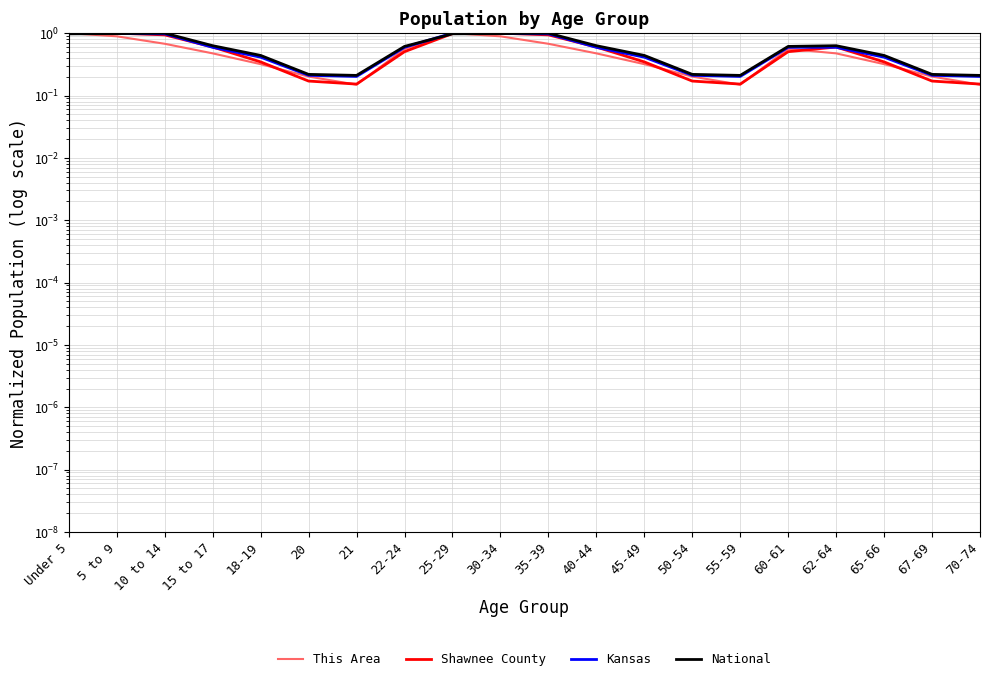

Reading right to left, what are all the values shown in this chart?

This Area: 0.1	0.2	0.3	0.5	0.6	0.1	0.2	0.3	0.5	0.7	0.9	1.0	0.6	0.1	0.2	0.3	0.5	0.7	0.9	1.0
Shawnee County: 0.2	0.2	0.3	0.6	0.5	0.2	0.2	0.3	0.6	0.9	1.0	1.0	0.5	0.2	0.2	0.3	0.6	0.9	1.0	1.0
Kansas: 0.2	0.2	0.4	0.6	0.6	0.2	0.2	0.4	0.6	1.0	1.0	1.0	0.6	0.2	0.2	0.4	0.6	1.0	1.0	1.0
National: 0.2	0.2	0.4	0.6	0.6	0.2	0.2	0.4	0.6	1.0	1.0	1.0	0.6	0.2	0.2	0.4	0.6	1.0	1.0	1.0